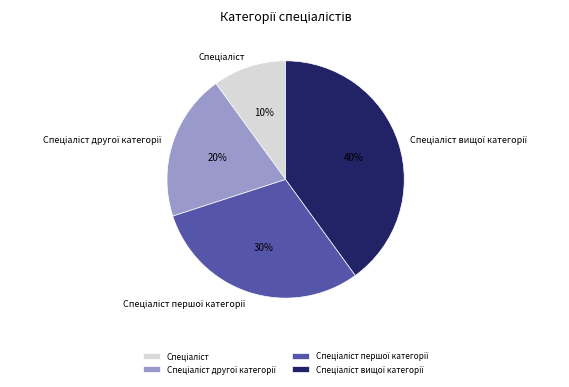

To the nearest percent, what is the difference between the largest and smallest slice percentages?

30%